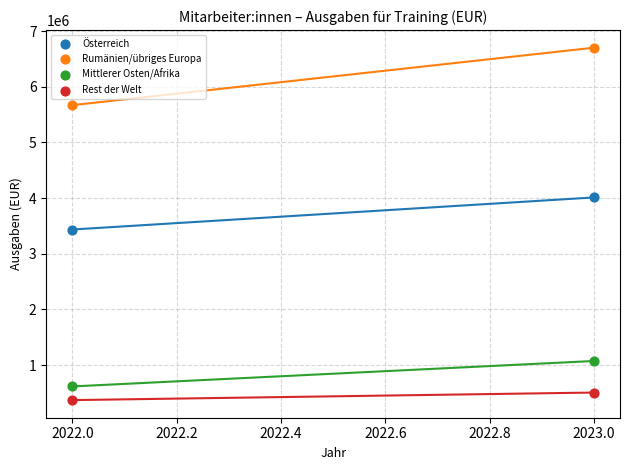

Which series has the largest Y range (max minus min)?

Rumänien/übriges Europa